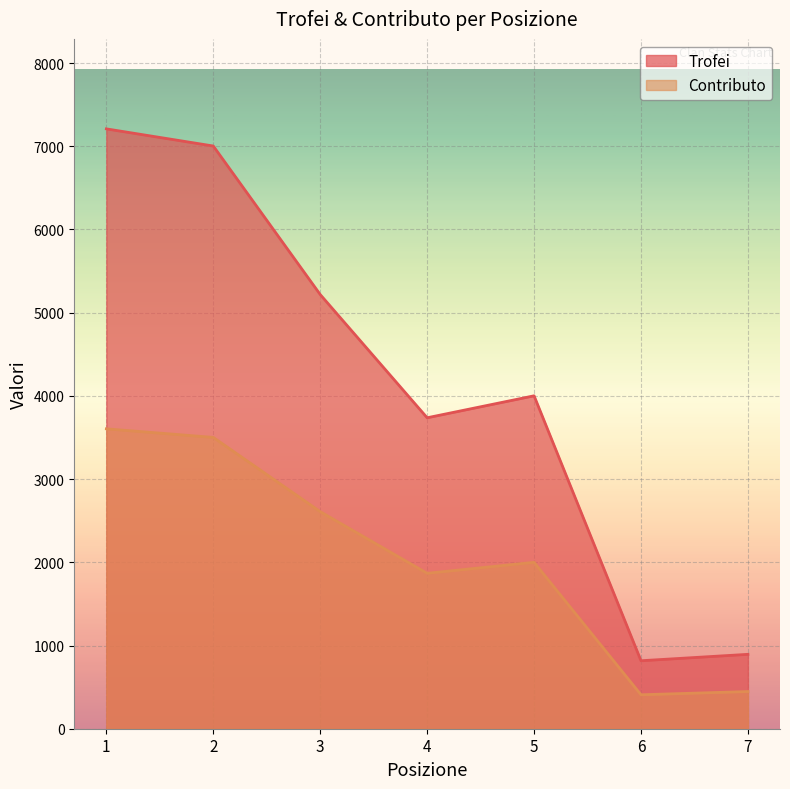

Reading left to right, what are all the values shown in this chart?

Trofei: 7209	7003	5218	3737	4001	817	894
Contributo: 3604	3501	2609	1868	2000	408	447